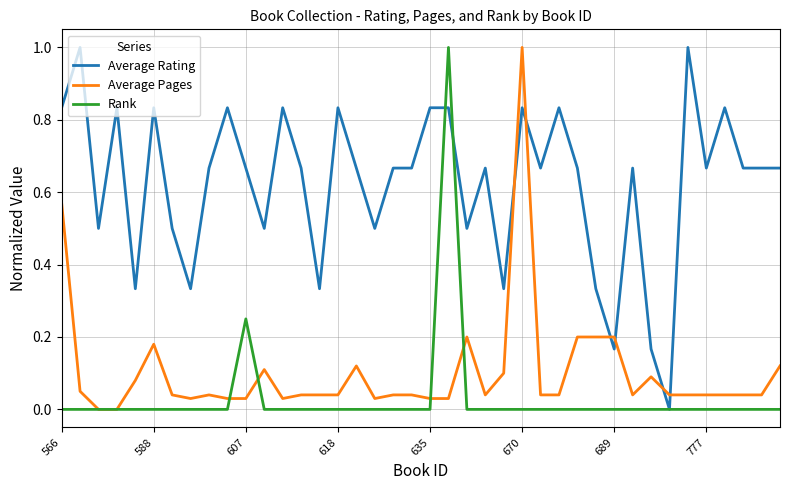

How many intersections are there between Average Rating and Average Pages?

6